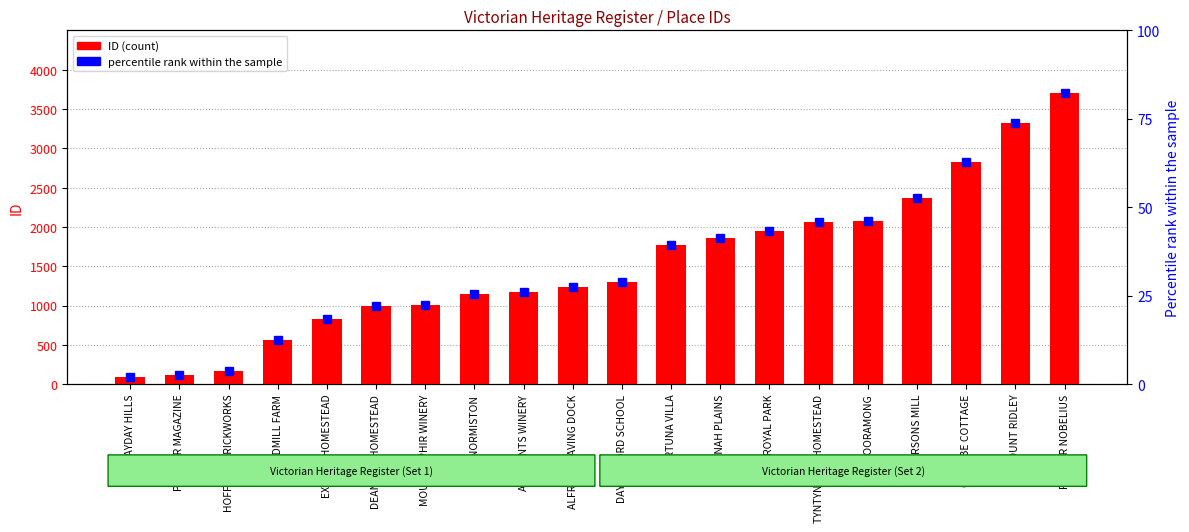

The value at FORTUNA VILLA is 612. True or false?

False